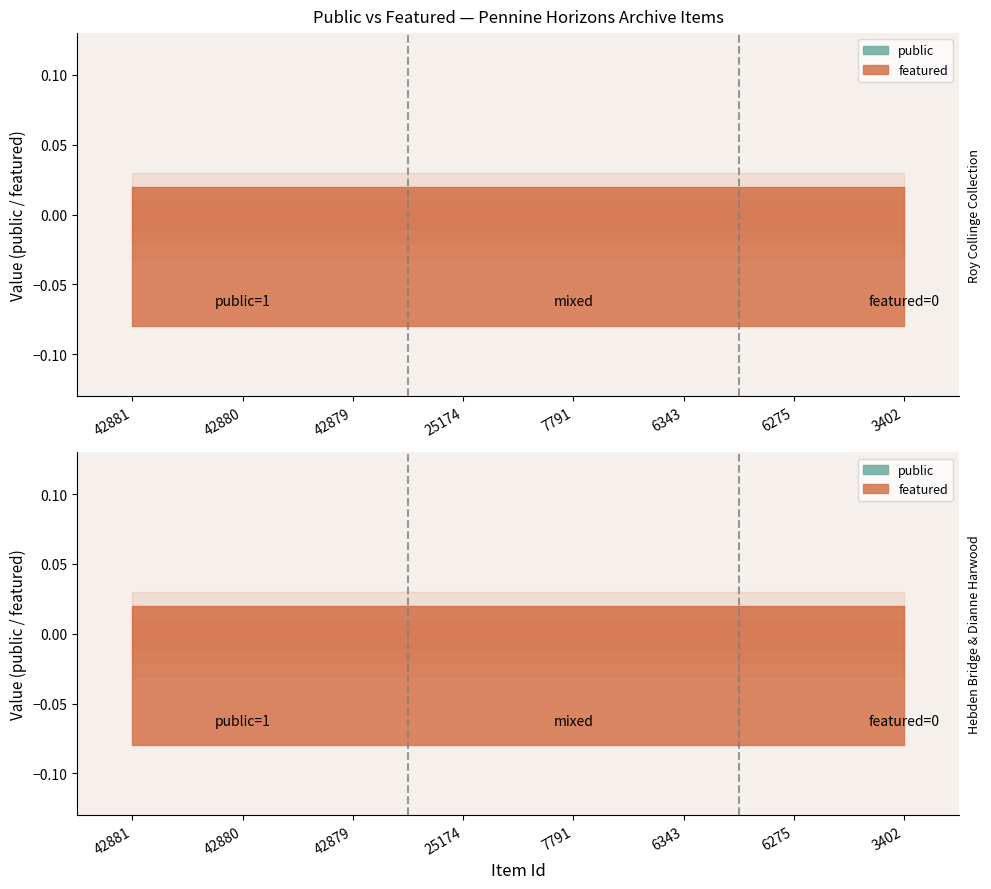

What is the total value across all series at 3402?

1